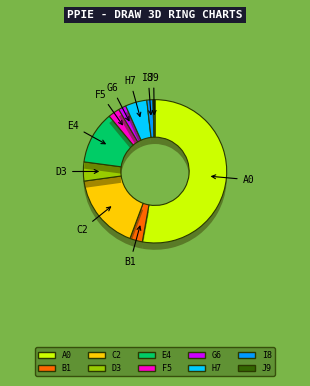

What percentage is the g slice, to the nearest percent?

4%